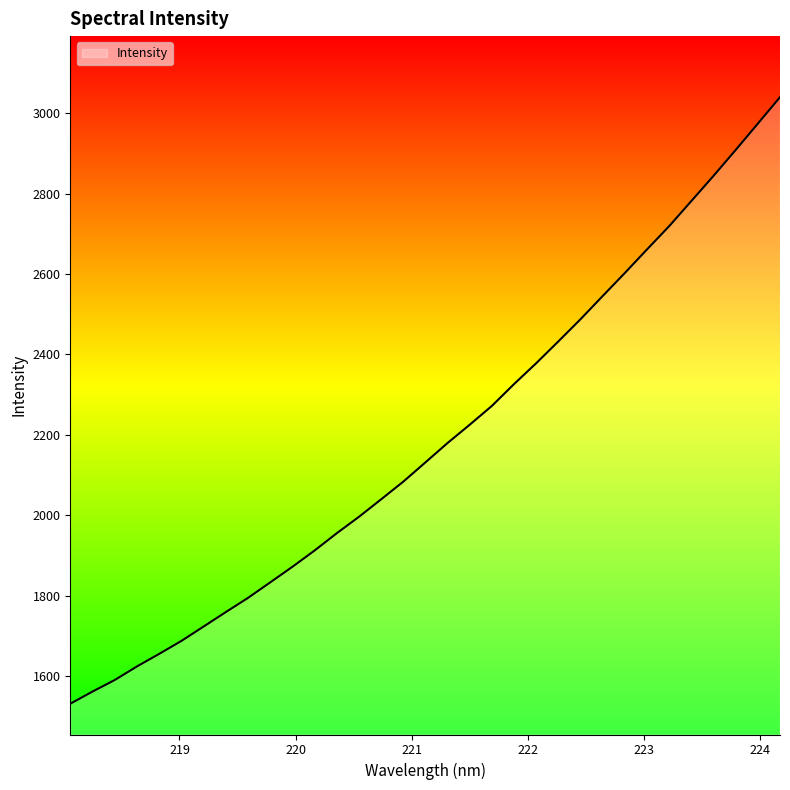

What is the minimum value shown in the chart?

1530.9